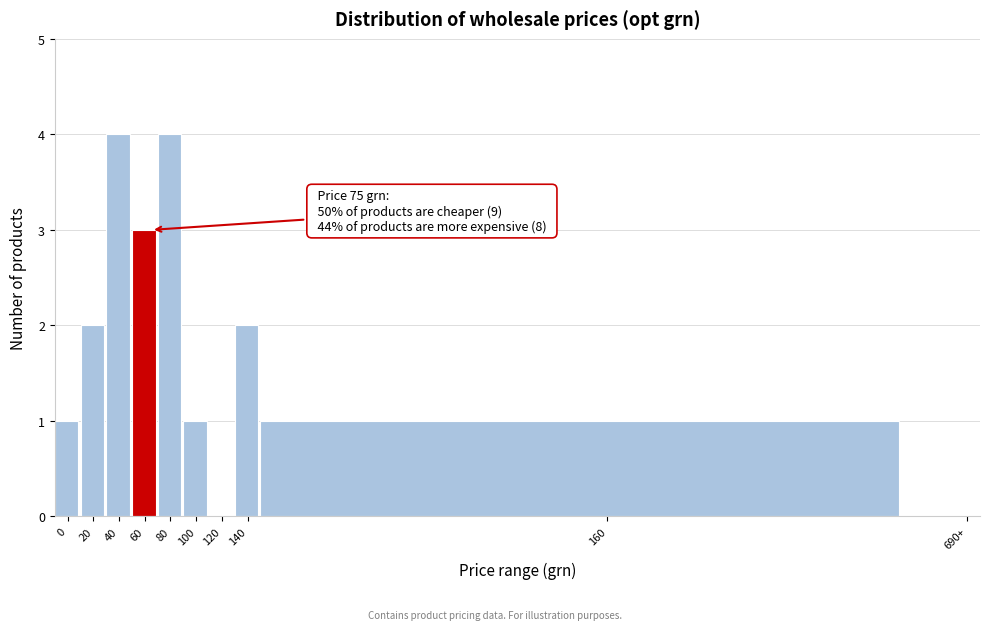

Reading left to right, what are all the values shown in this chart?

0=1	20=2	40=4	60=3	80=4	100=1	120=0	140=2	160=1	690+=0